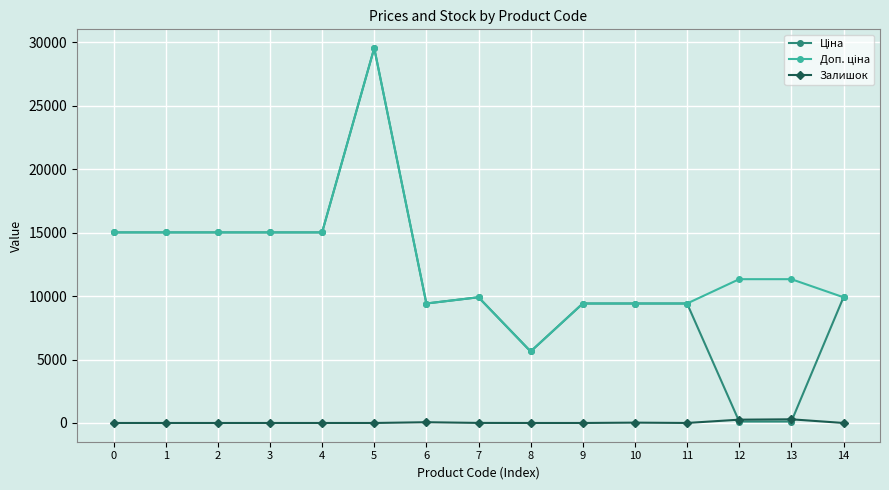

What is the total value across all series at 8?

11272.0